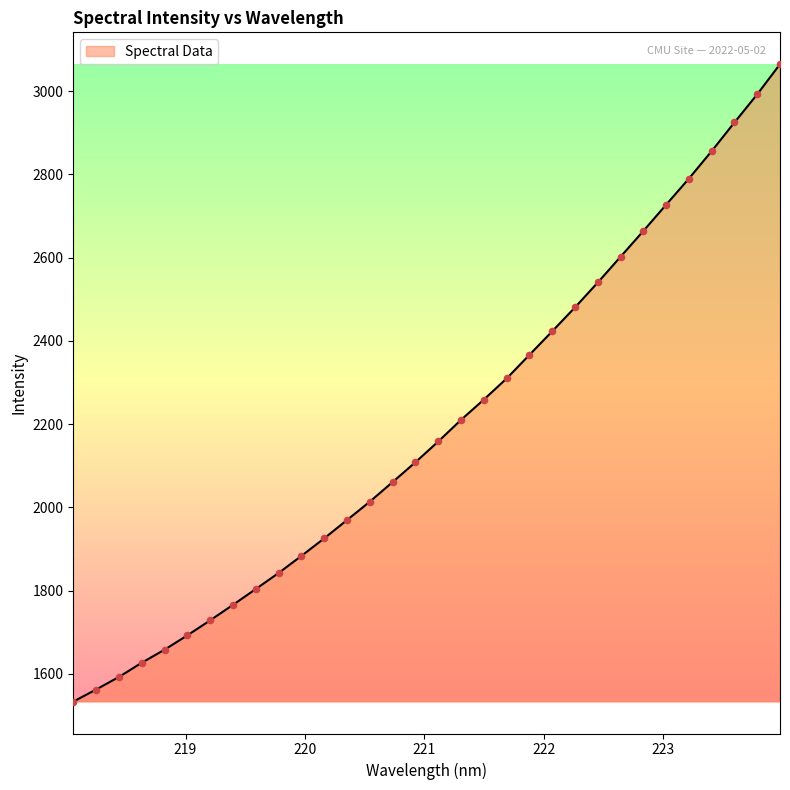

What is the smallest value displayed?

1533.3